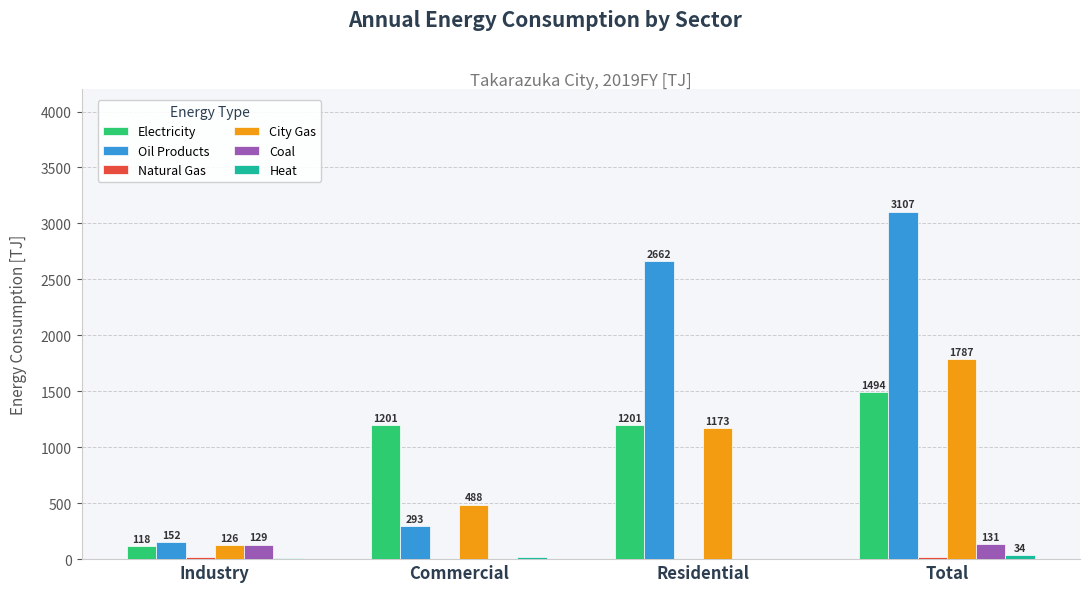

What is the spread (max minus min) of values at Residential?

2662.0